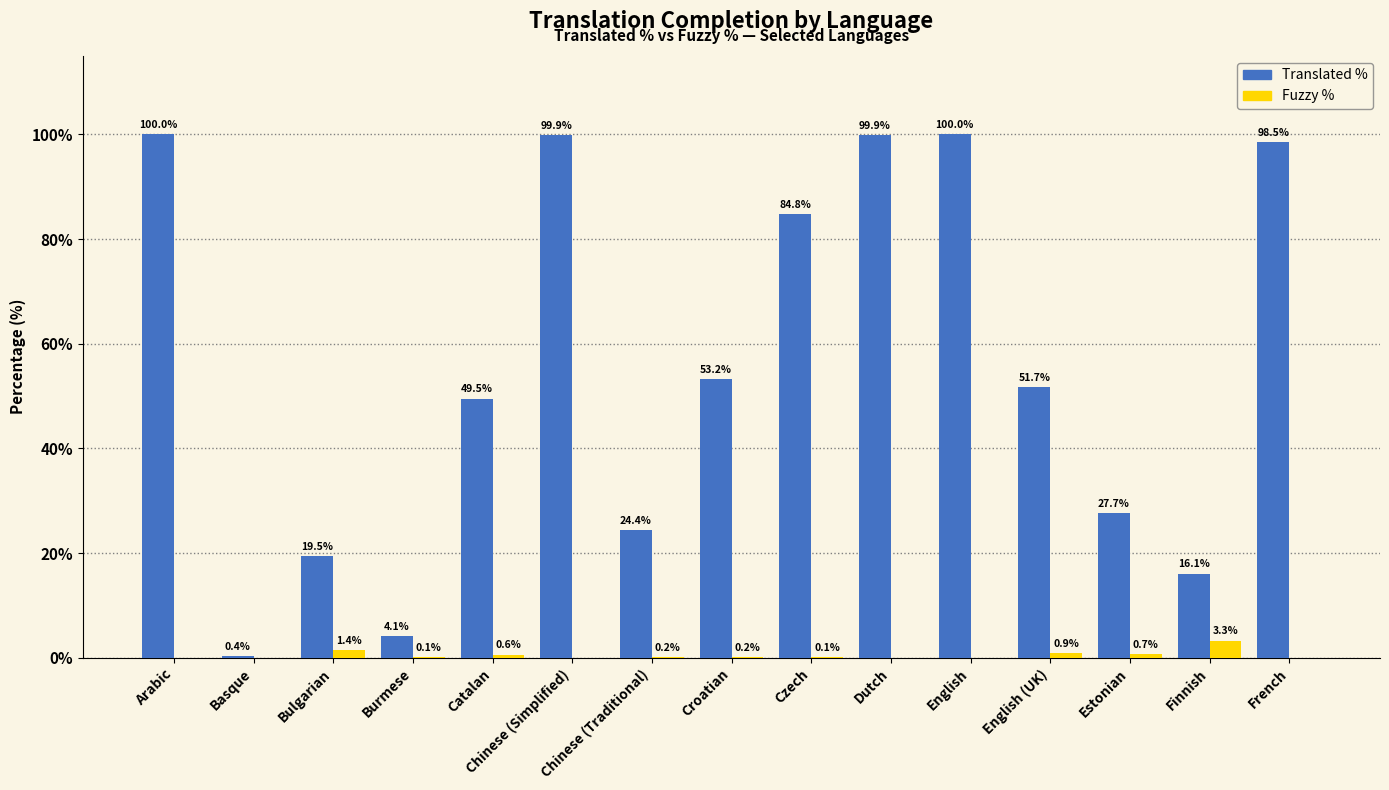

Reading left to right, what are all the values shown in this chart?

Translated %: Arabic=100.0	Basque=0.4	Bulgarian=19.5	Burmese=4.1	Catalan=49.5	Chinese (Simplified)=99.9	Chinese (Traditional)=24.4	Croatian=53.2	Czech=84.8	Dutch=99.9	English=100.0	English (UK)=51.7	Estonian=27.7	Finnish=16.1	French=98.5
Fuzzy %: Arabic=0.0	Basque=0.0	Bulgarian=1.4	Burmese=0.1	Catalan=0.6	Chinese (Simplified)=0.0	Chinese (Traditional)=0.2	Croatian=0.2	Czech=0.1	Dutch=0.0	English=0.0	English (UK)=0.9	Estonian=0.7	Finnish=3.3	French=0.0